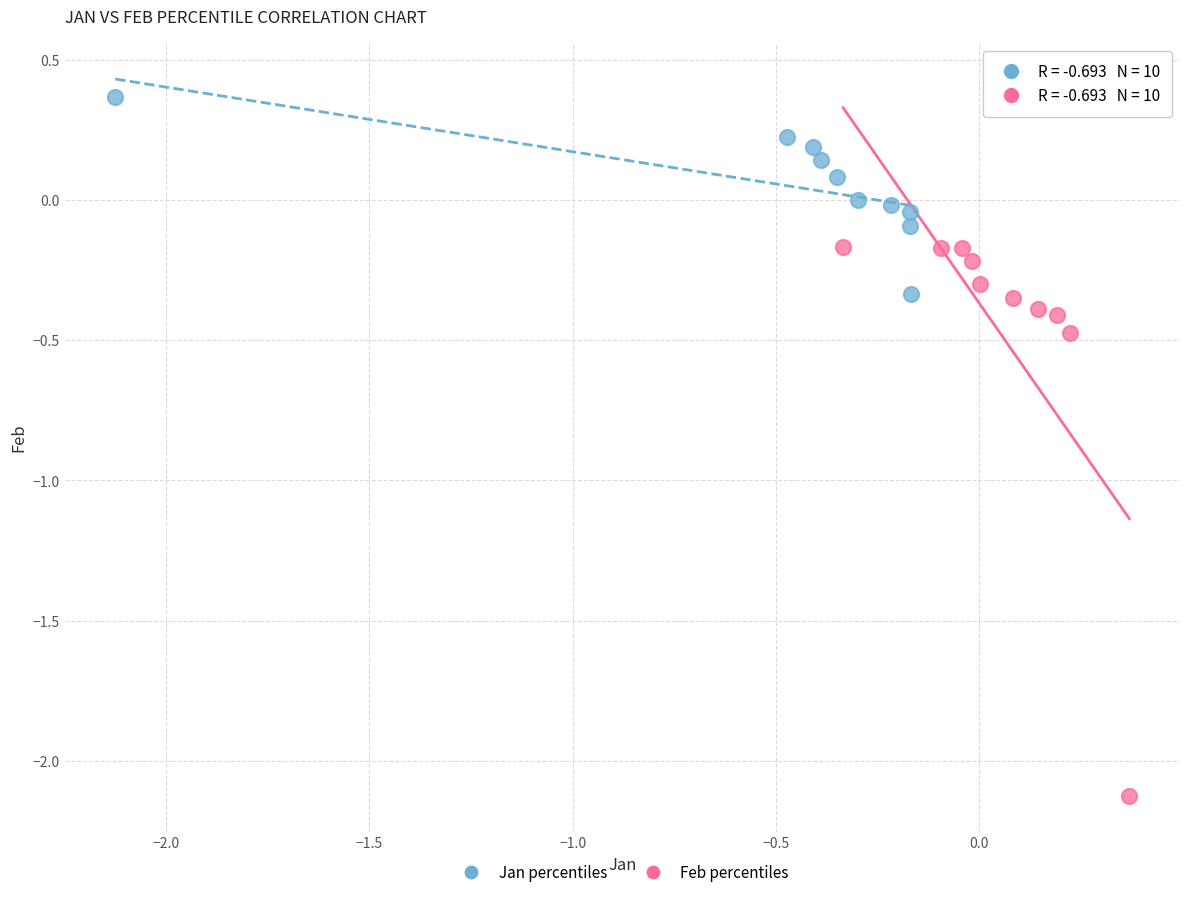

Which series contains the lowest Y value?

Feb percentiles